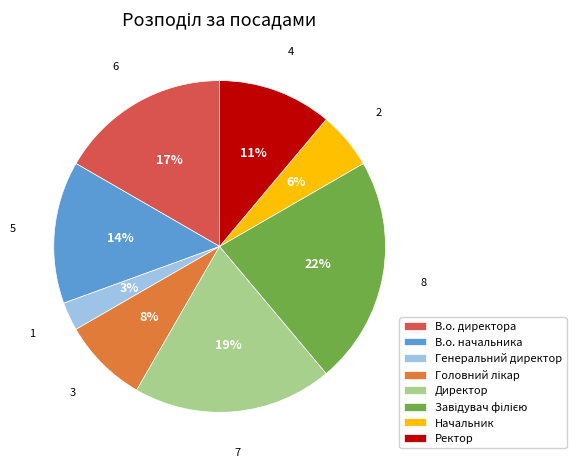

True or false: Ректор accounts for 20% of the total.

False